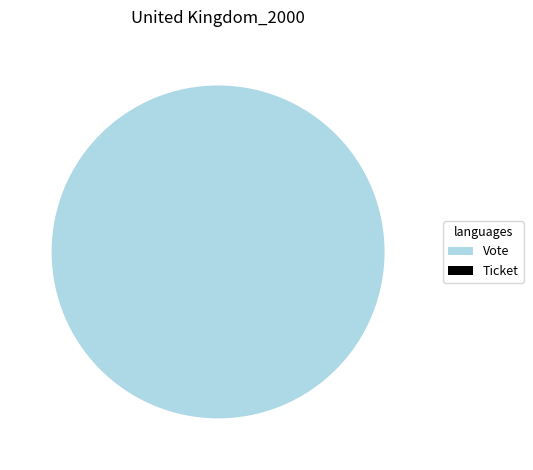

Rank the categories by value from highest to lowest.

Vote, Ticket